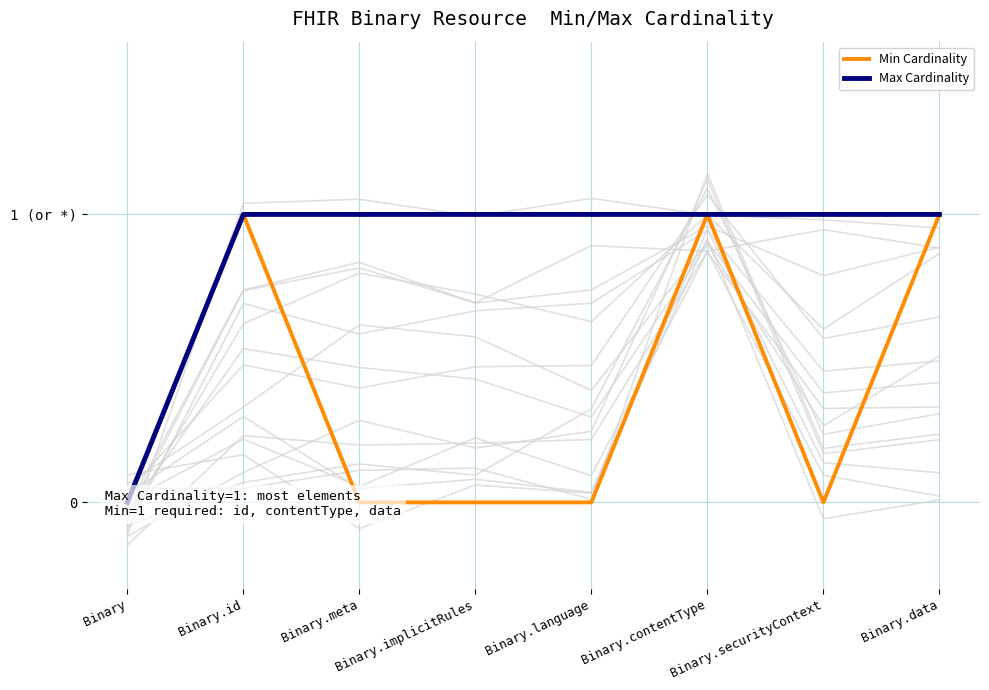

Rank the series at Binary from highest to lowest value.

Min Cardinality, Max Cardinality